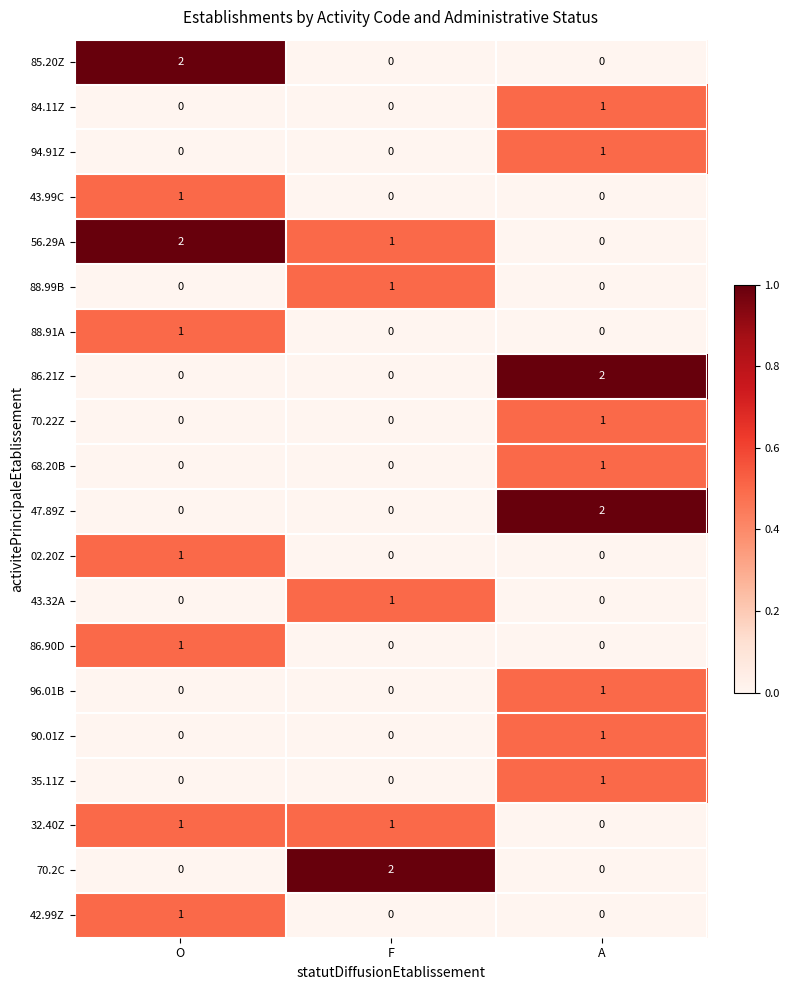

Which series has the largest total across all categories?

56.29A